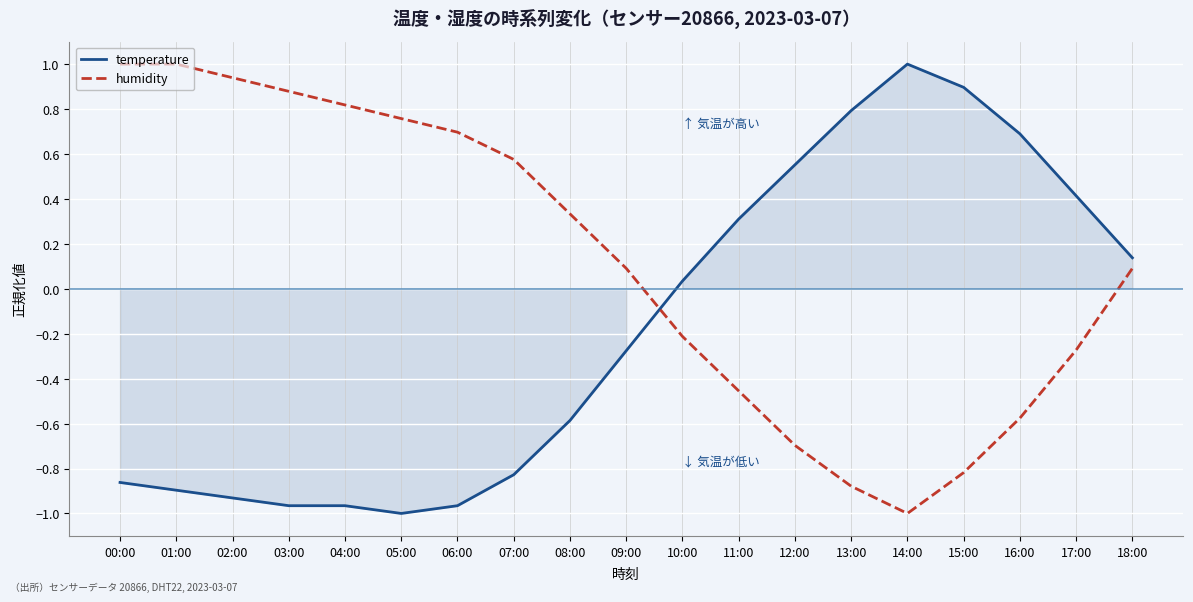

Reading left to right, extract all data points from this chart.

temperature: -0.9	-0.9	-0.9	-1.0	-1.0	-1.0	-1.0	-0.8	-0.6	-0.3	0.0	0.3	0.6	0.8	1.0	0.9	0.7	0.4	0.1
humidity: 1.0	1.0	0.9	0.9	0.8	0.8	0.7	0.6	0.3	0.1	-0.2	-0.5	-0.7	-0.9	-1.0	-0.8	-0.6	-0.3	0.1